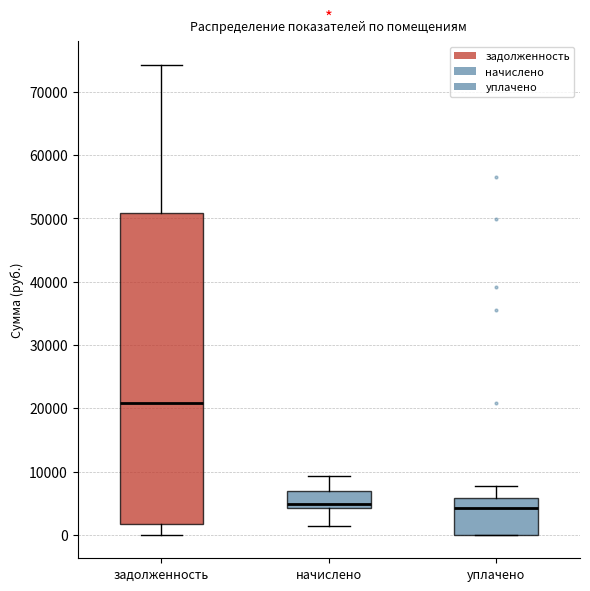

Which box is the tallest, from its lower edge to its upper edge?

задолженность